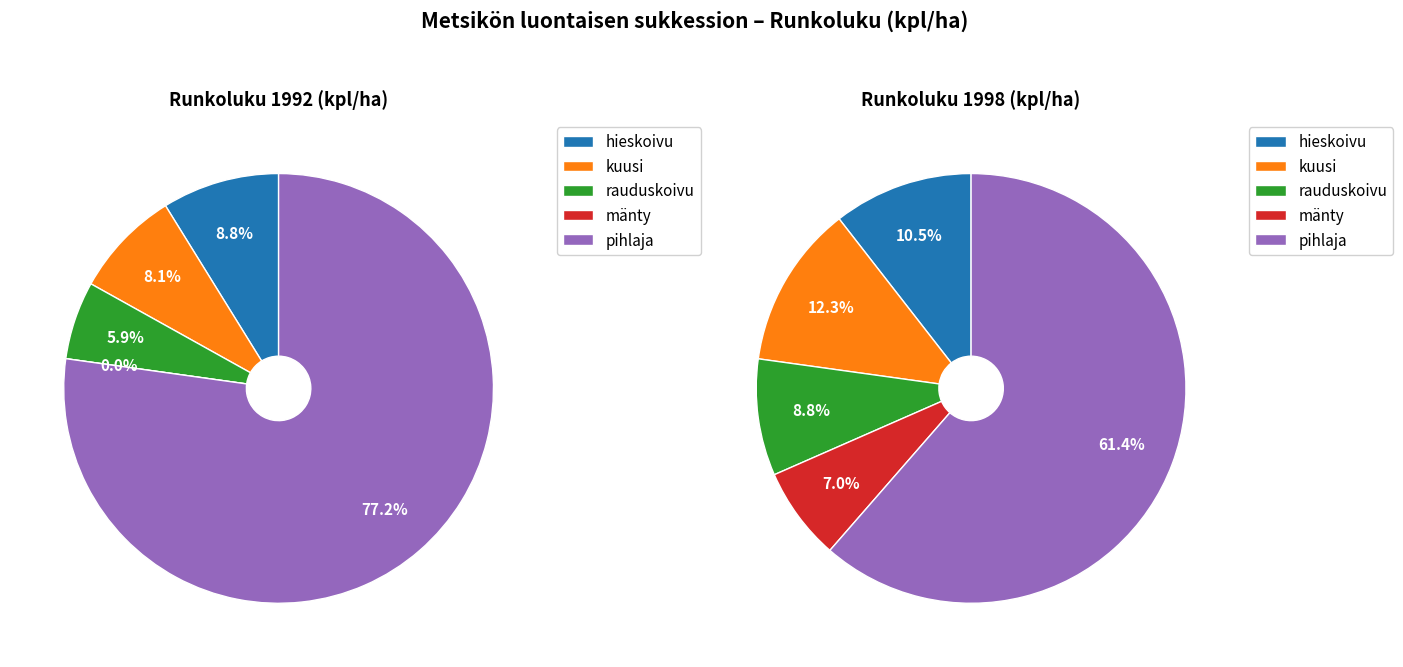

What is the change in value from rauduskoivu to pihlaja?

+2500